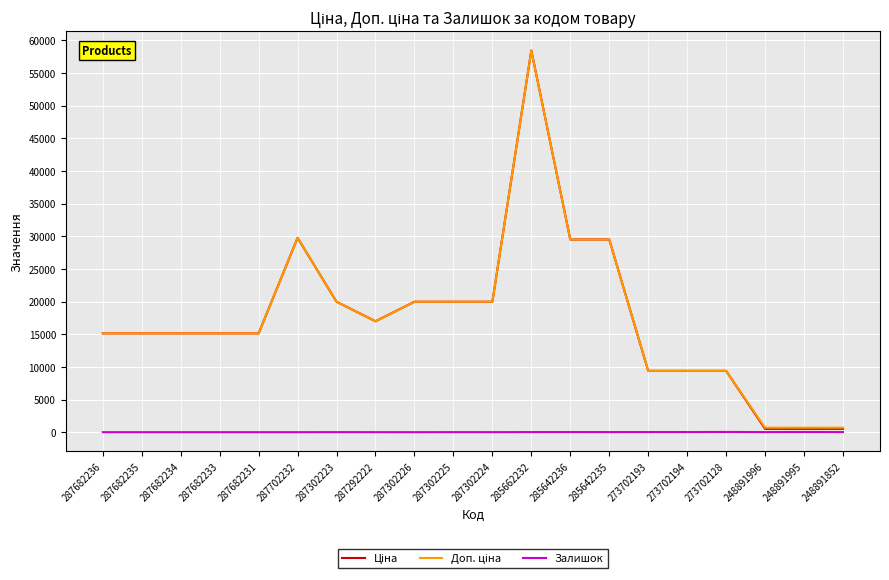

At which category is the sum across all series the highest?

285662232